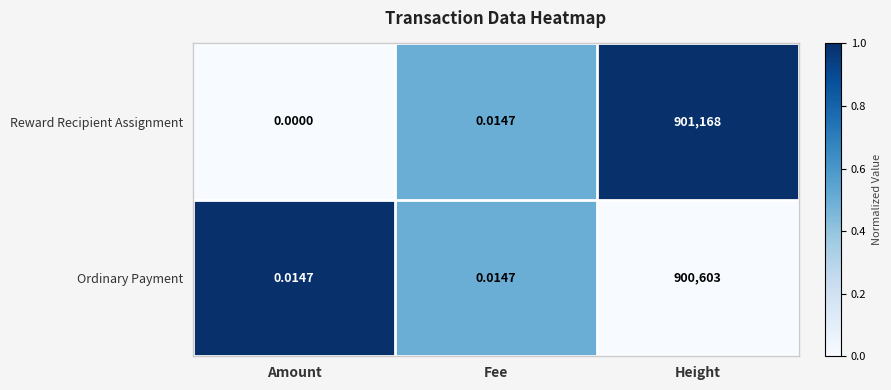

At which category is the sum across all series the highest?

Height